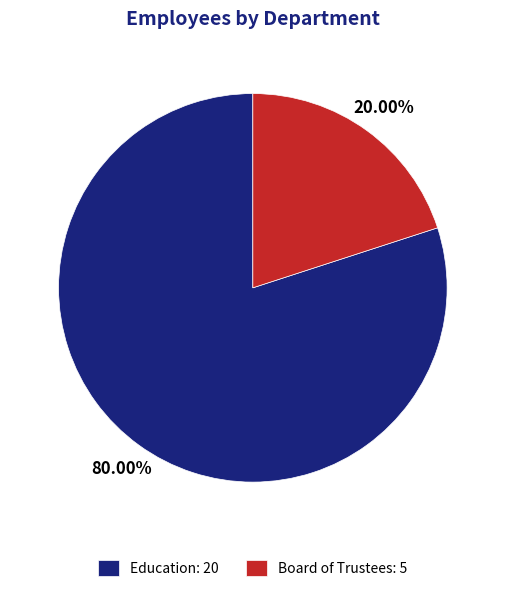

To the nearest percent, what is the average slice percentage?

50%